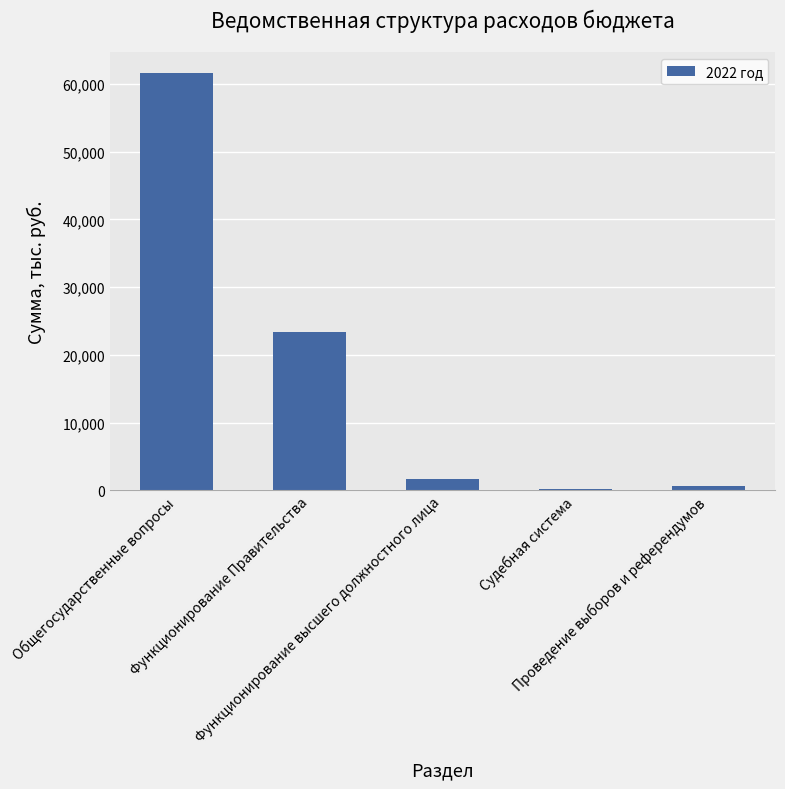

Reading left to right, transcribe all the data shown in this chart.

Общегосударственные вопросы=61589.0	Функционирование Правительства=23413.1	Функционирование высшего должностного лица=1648.7	Судебная система=209.8	Проведение выборов и референдумов=609.8